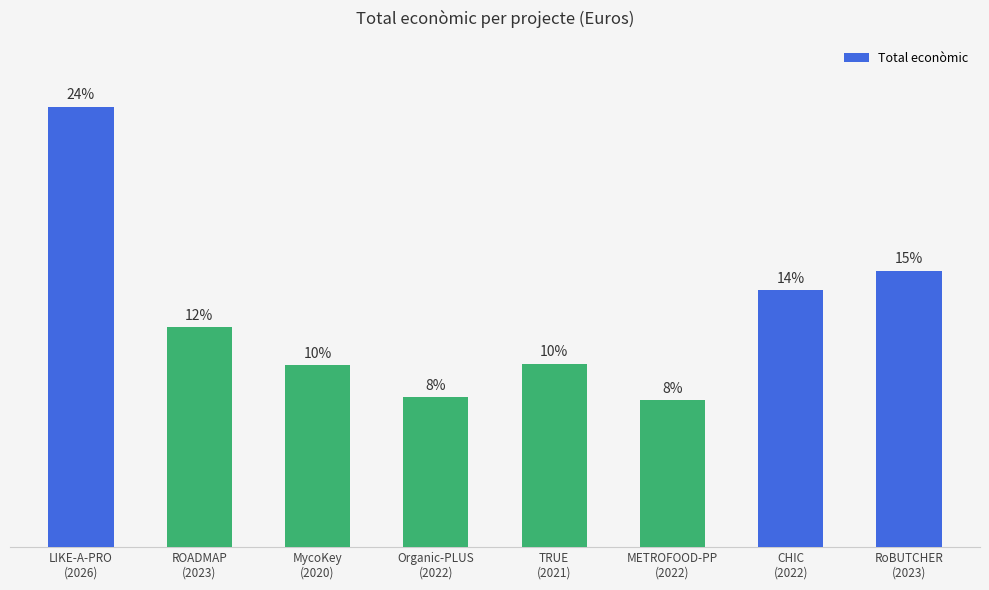

Does the chart contain any negative values?

No